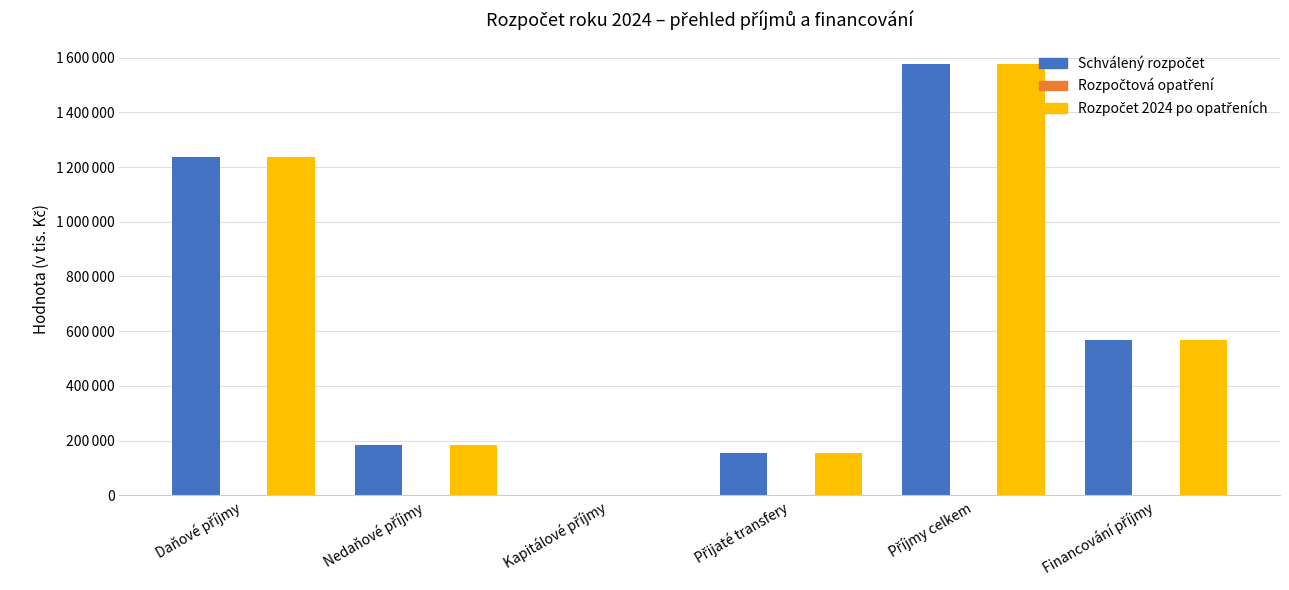

What is the total value across all series at Kapitálové příjmy?

3000.0